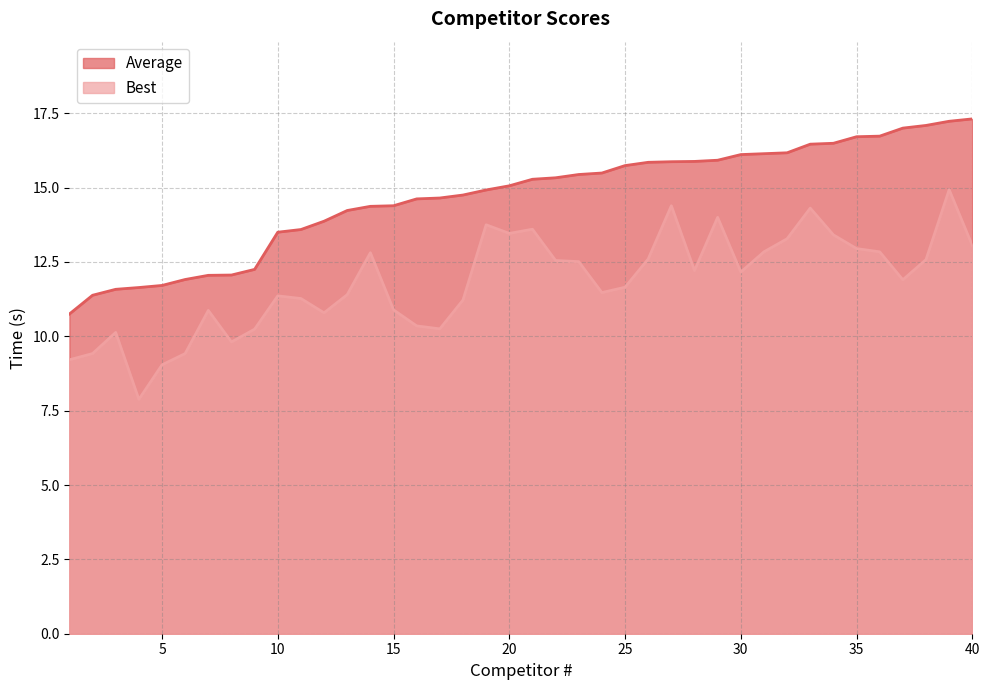

At how many categories does at least one series exceed 14?

28